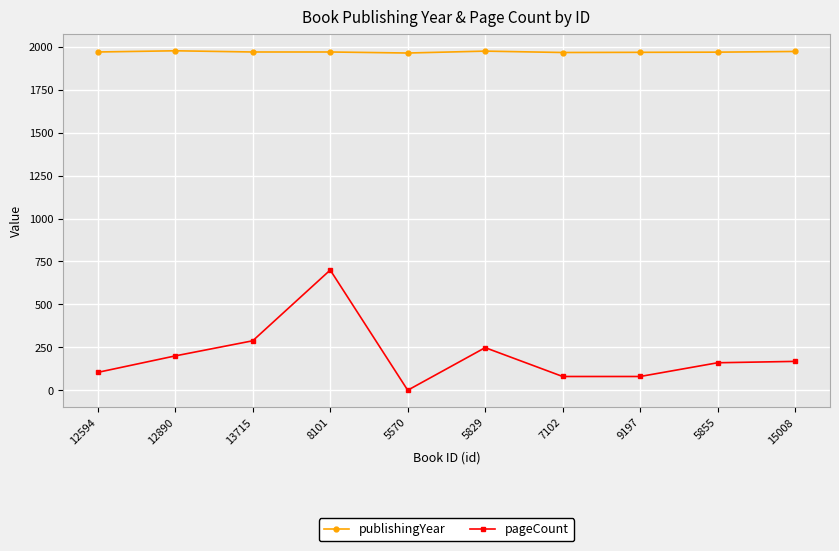

Where is the first local minimum for pageCount?

5570